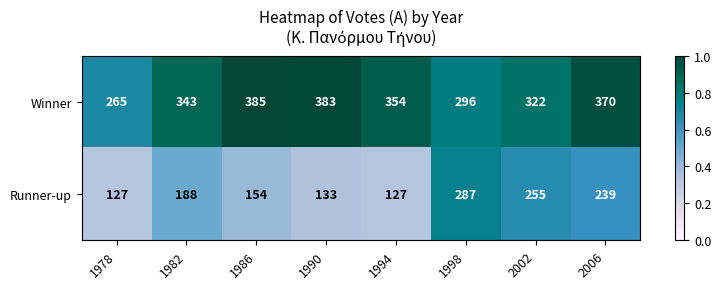

What is the minimum value shown in the chart?

127